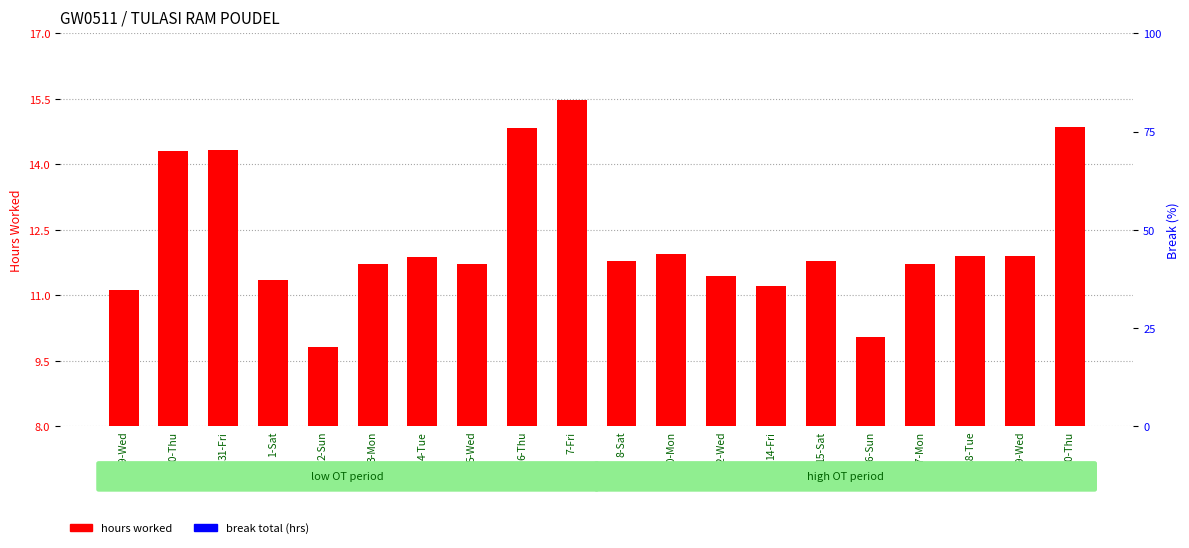

List the series in order of their peak value, lowest first.

break total (hrs), hours worked